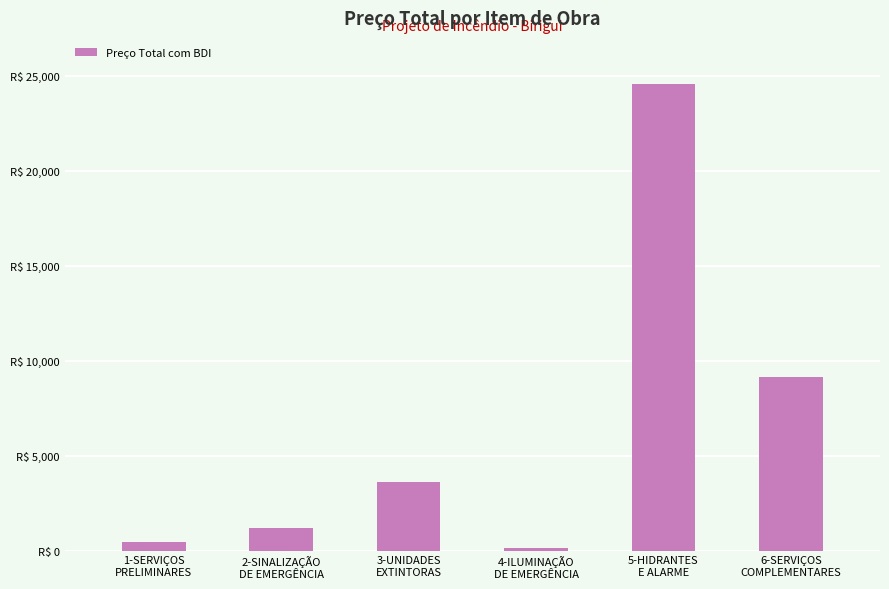

Which label corresponds to the largest value in the chart?

5-HIDRANTES
E ALARME